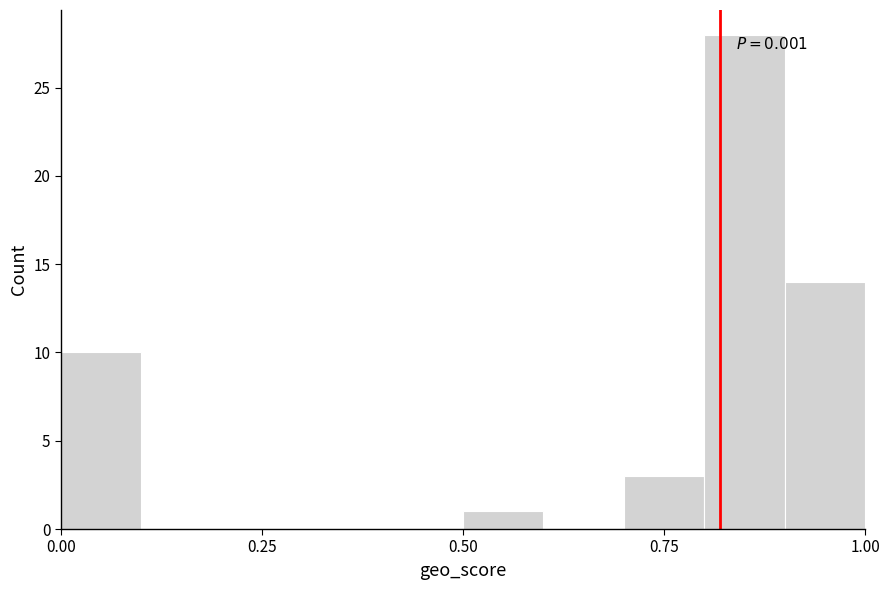

Around what value on the x-axis is the tallest bar? Give the approximate position of its centre, as read against the axis.

0.85